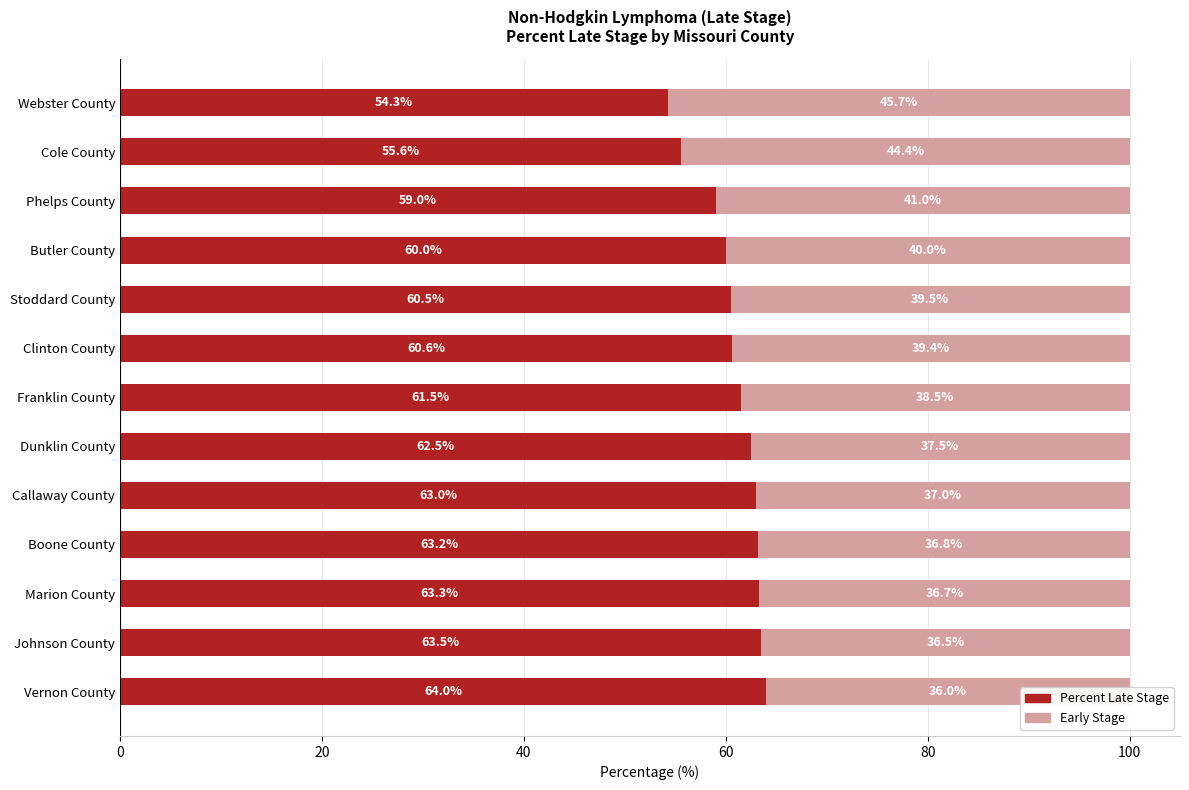

How many groups of bars are there?

13